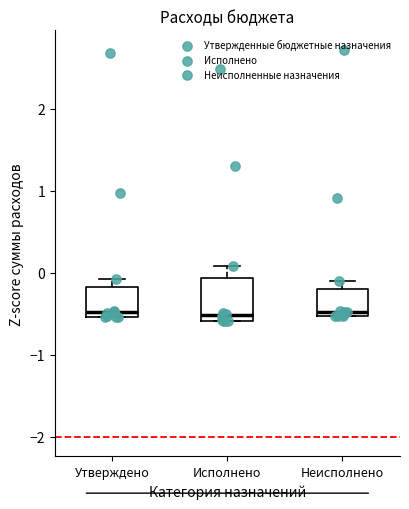

Reading left to right, transcribe this box plot: for each box, give where its median line is, the range the box spans, and where its two whiskers end, as read against the y-axis. The values are not printed on the chart, so give them approximately, as read against the axis.

Утверждено: median -0.5 (just above the box's lower edge), box -0.5 to -0.2, whiskers -0.5 to -0.1
Исполнено: median -0.5, box -0.6 to -0.1, whiskers -0.6 to 0.1
Неисполнено: median -0.5 (just above the box's lower edge), box -0.5 to -0.2, whiskers -0.5 to -0.1